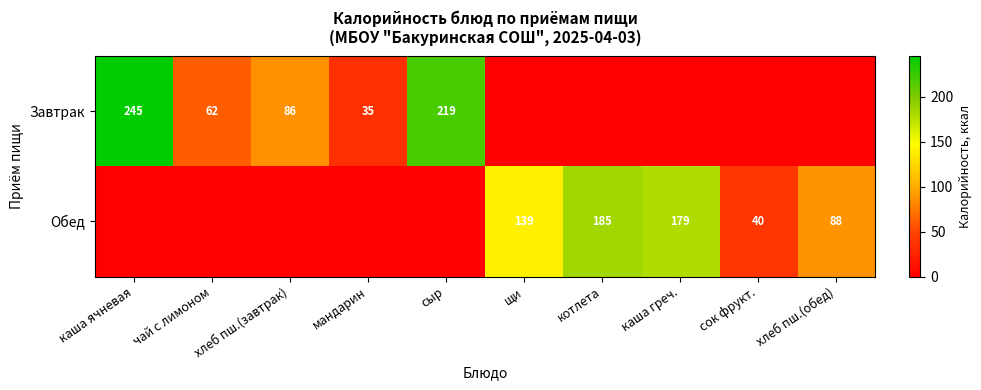

What is the greatest value displayed?

245.0